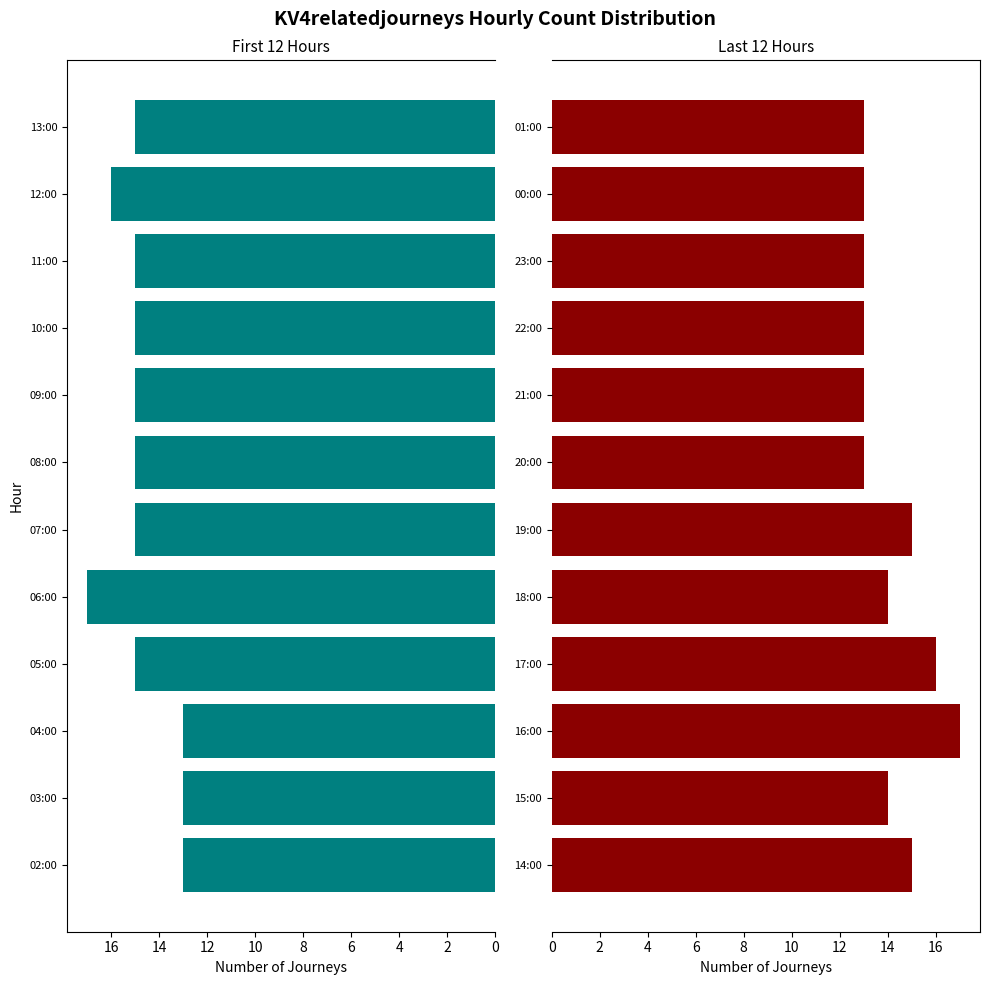

Count the First 12 Hours values in the range 15 to 16.

8